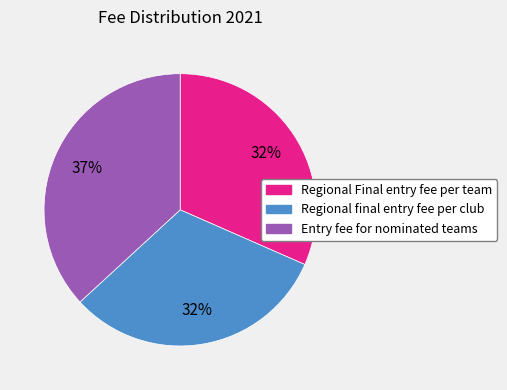

Is there a majority slice in this chart?

No